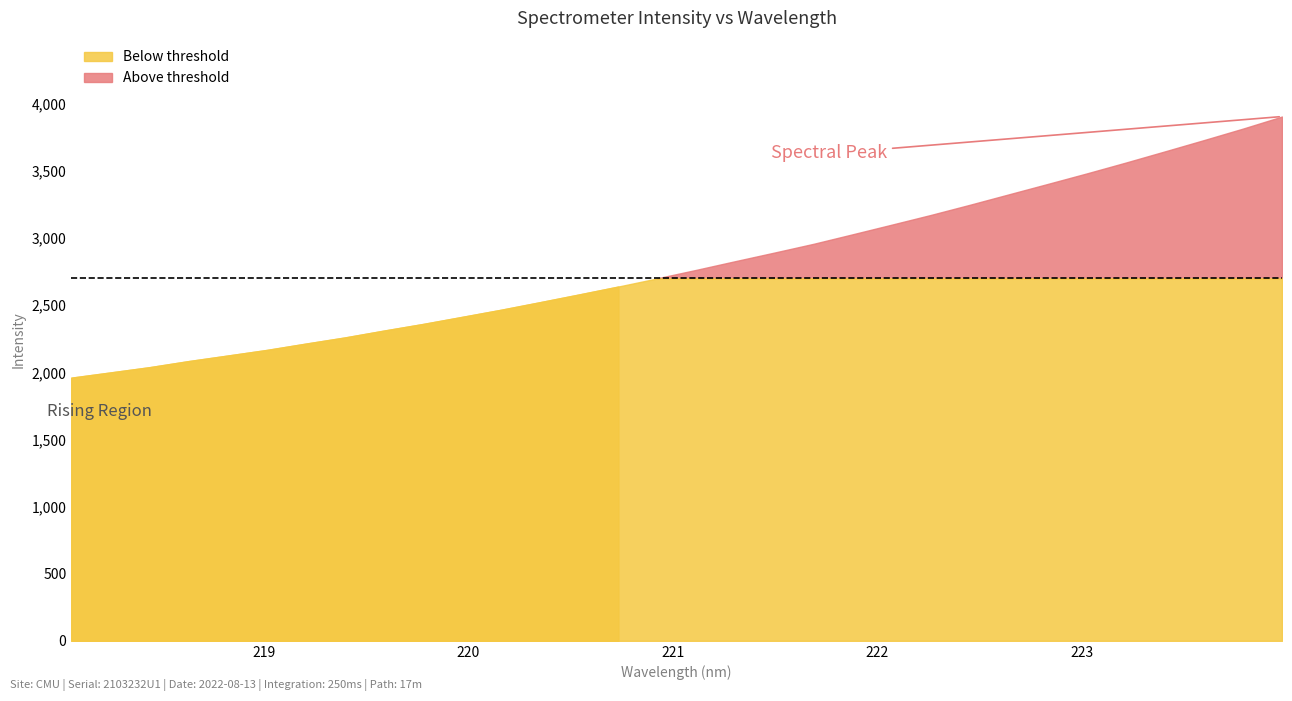

Reading right to left, list all the values displayed in this chart.

3905.2	3815.4	3729.9	3645.9	3562.7	3481.9	3403.5	3325.8	3247.9	3172.2	3099.9	3028.3	2957.5	2892.4	2828.5	2763.7	2700.8	2639.2	2580.4	2522.9	2466.3	2413.1	2360.3	2311.0	2259.8	2214.0	2166.7	2125.0	2083.7	2038.3	1999.1	1960.2